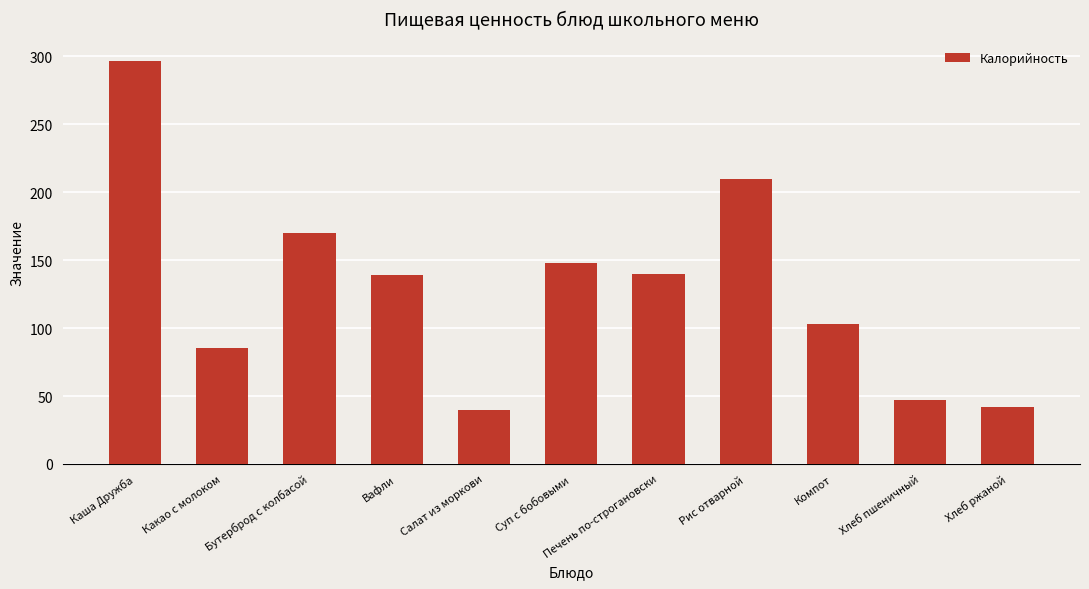

At which label is the value closest to 168?

Бутерброд с колбасой